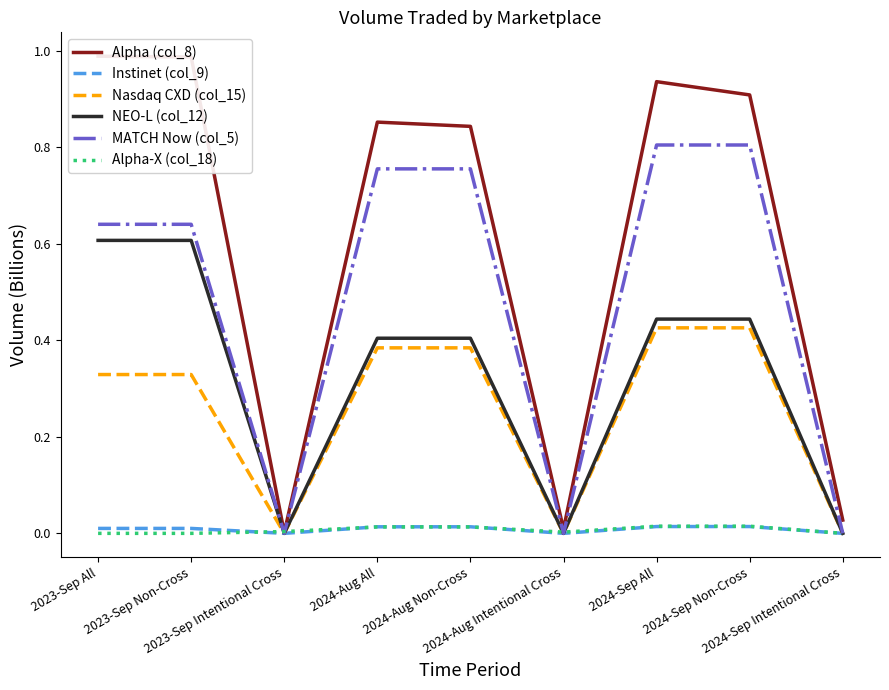

What is the average value of the Alpha (col_8) series?

0.6